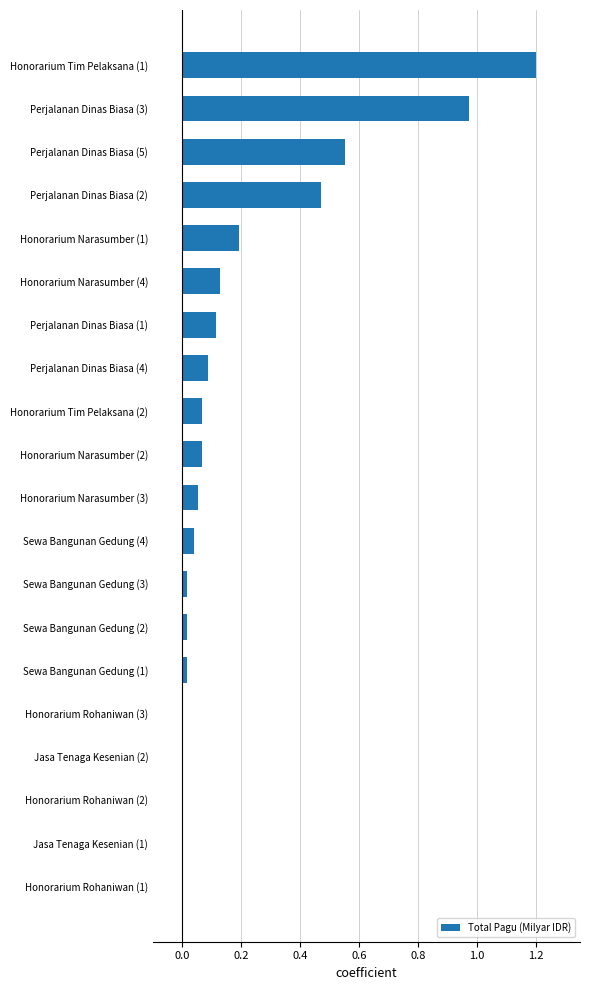

Which has a higher value, Honorarium Tim Pelaksana (2) or Perjalanan Dinas Biasa (1)?

Perjalanan Dinas Biasa (1)